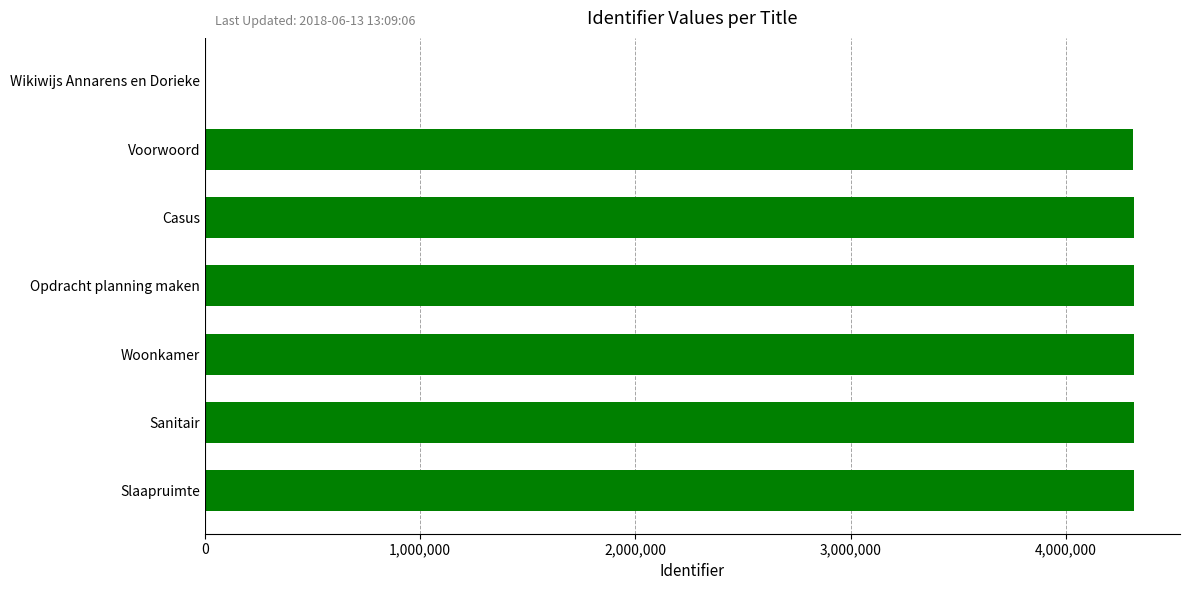

Where is the data nearest to the value 2157136?

Voorwoord